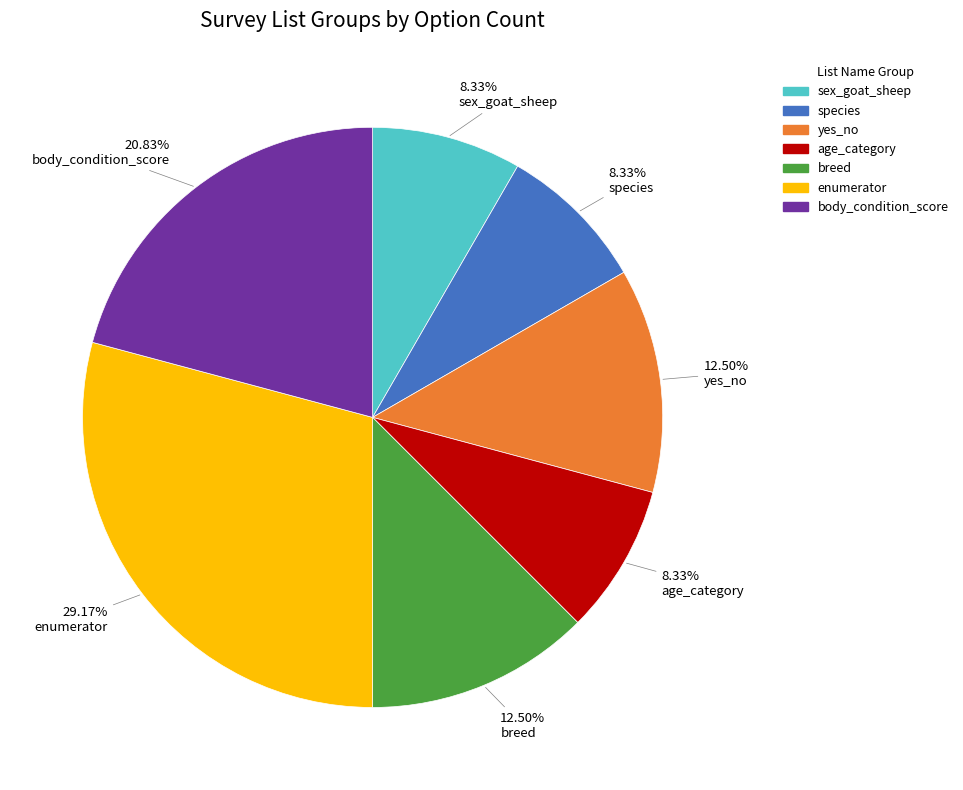

Approximately how many times larger is the value at enumerator compared to species?

3.5